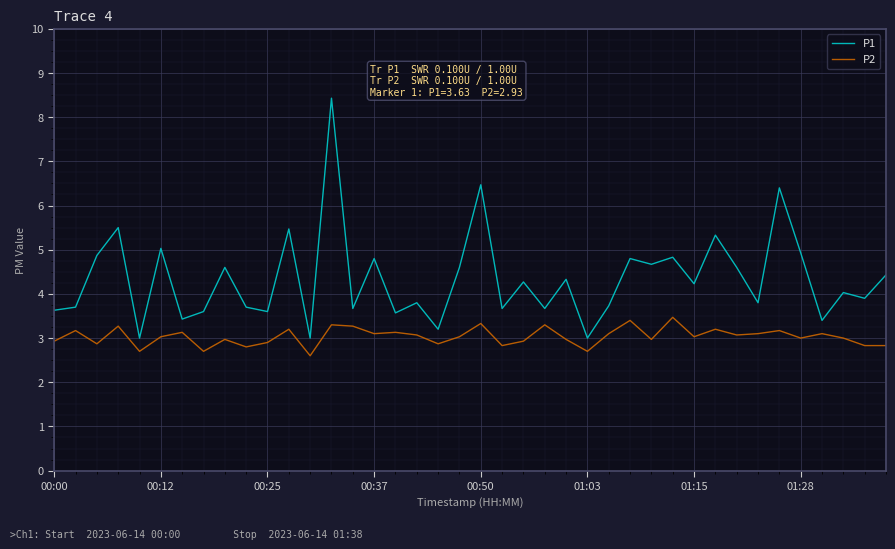

Which series has the largest range (max minus min)?

P1